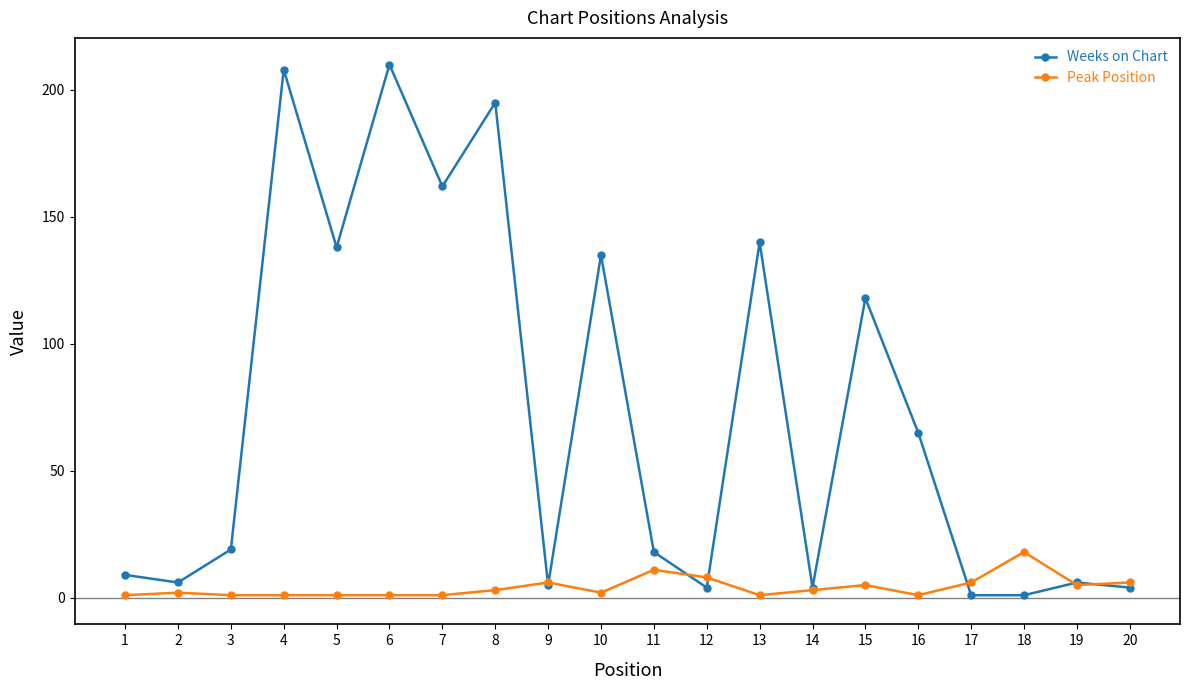

Rank the series by their average value, from lowest to highest.

Peak Position, Weeks on Chart